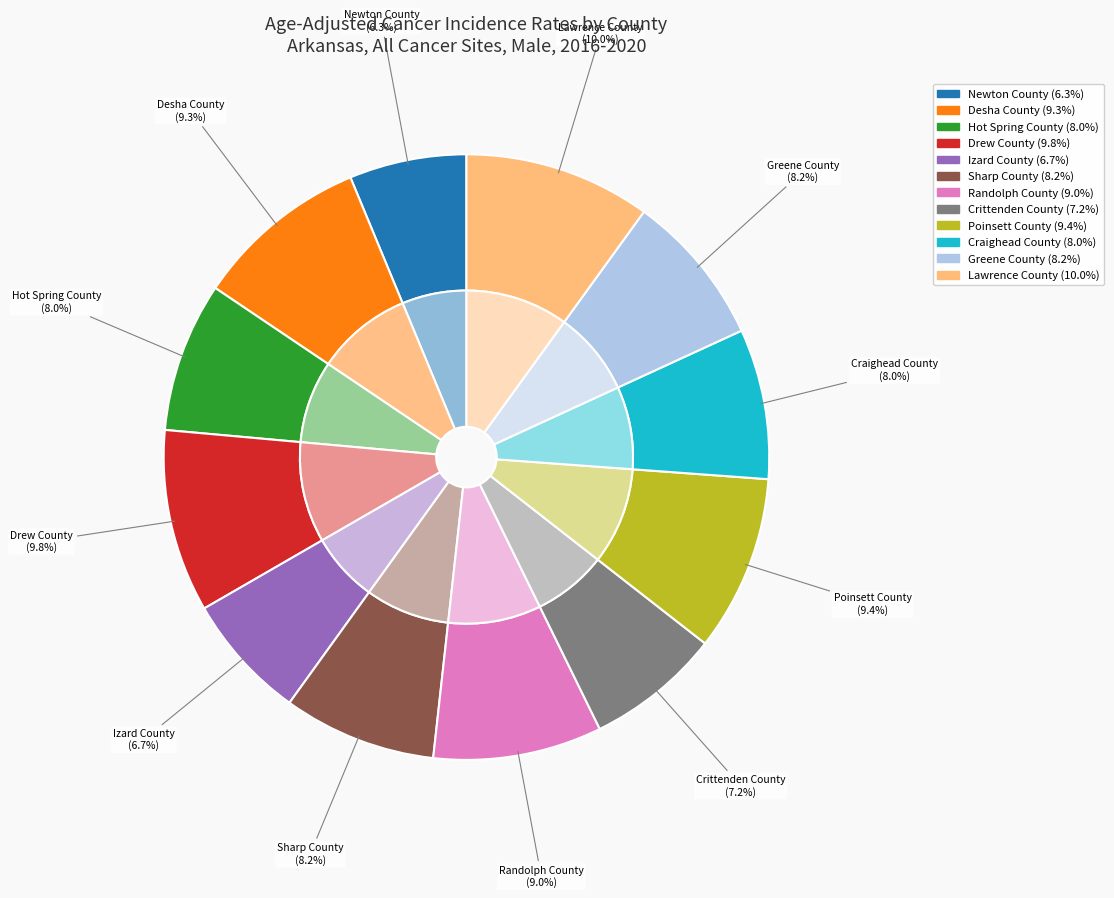

Which slice is the smallest?

Newton County